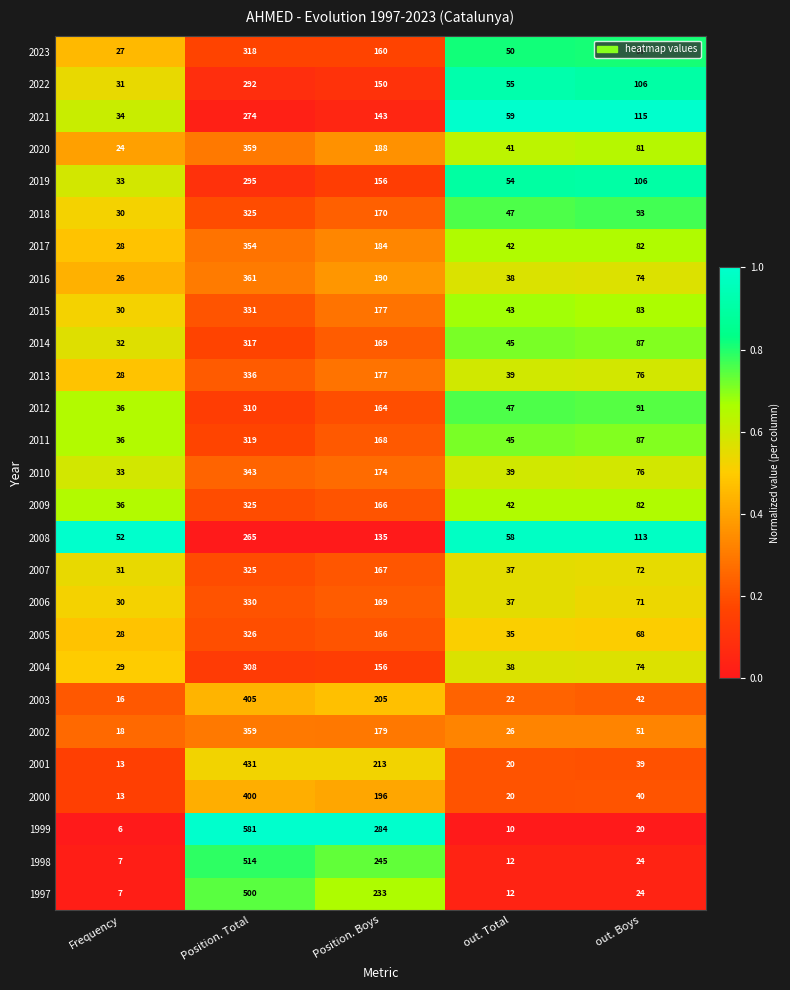

Which category has the lowest value in the 1999 series?

Frequency